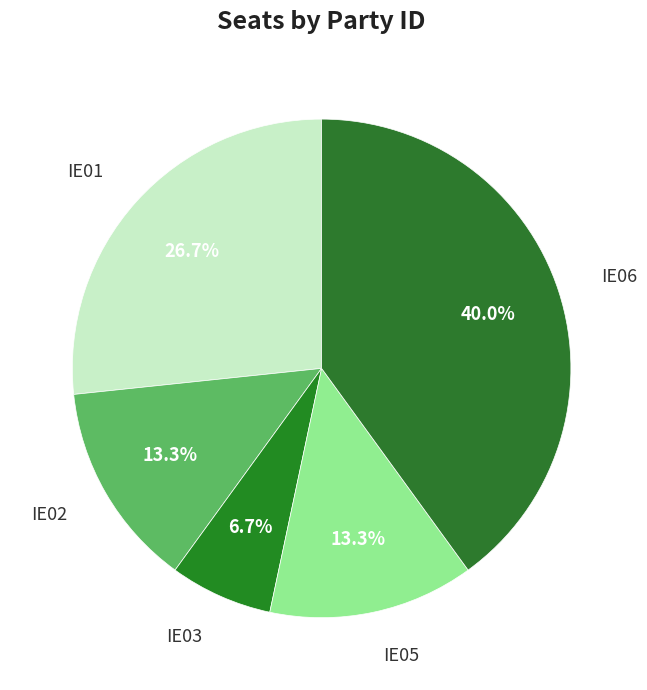

To the nearest percent, what is the difference between the largest and smallest slice percentages?

33%